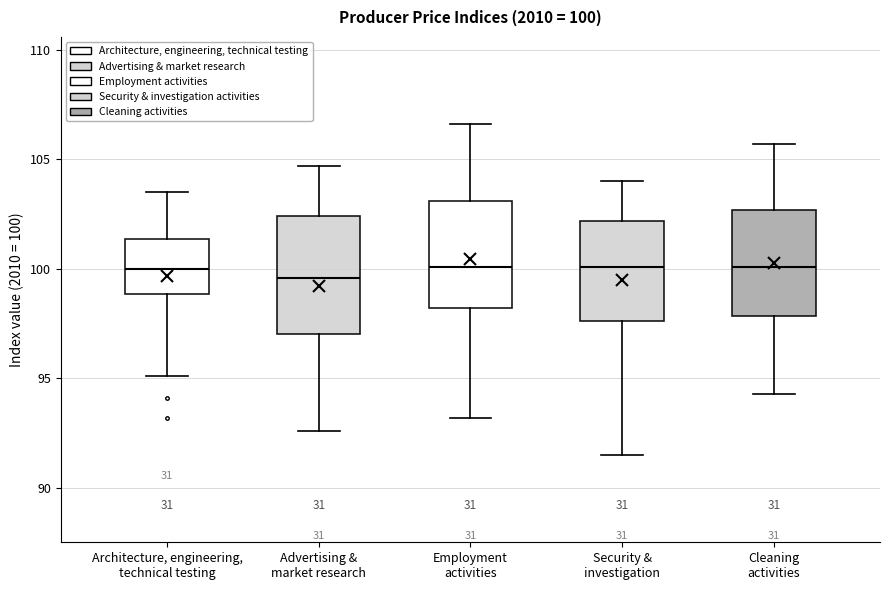

Comparing the boxes themselves (not the whiskers), which one is the tallest?

Advertising & market research